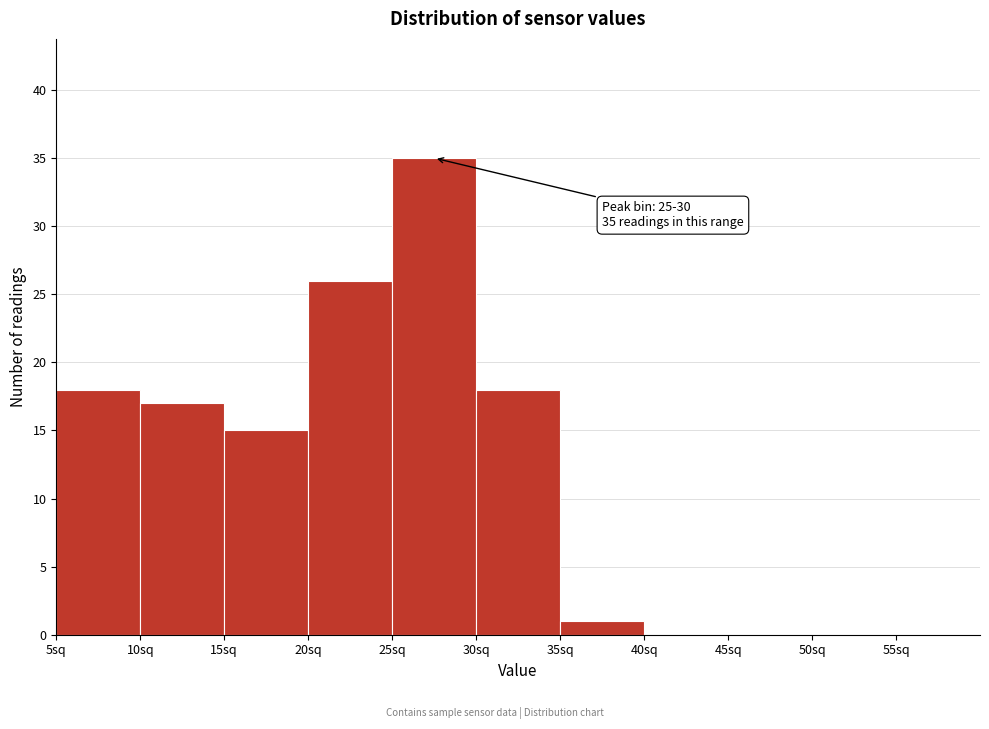

Over which range of the x-axis is the bar tallest?

25 to 30